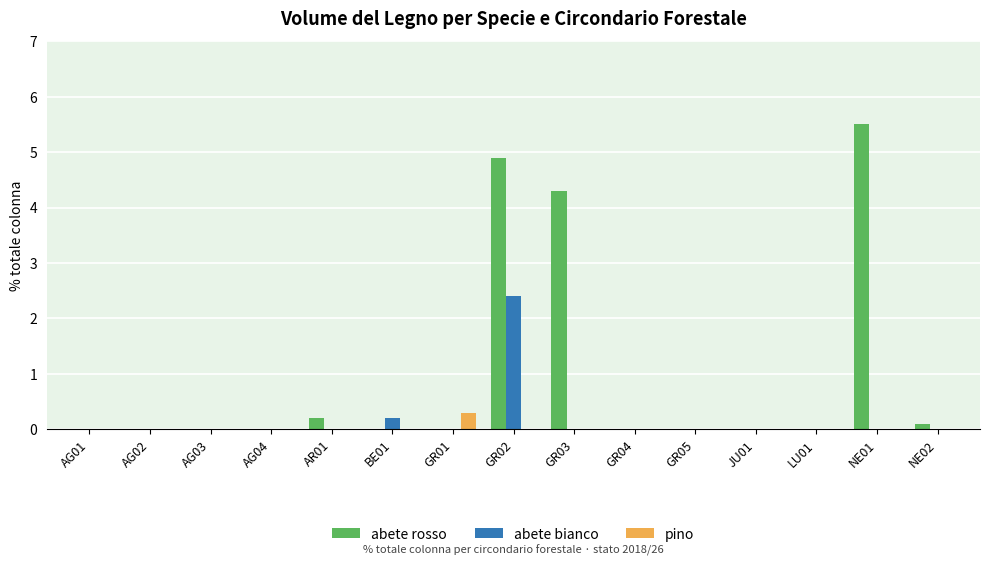

The value of pino at NE02 is 0.0. True or false?

True